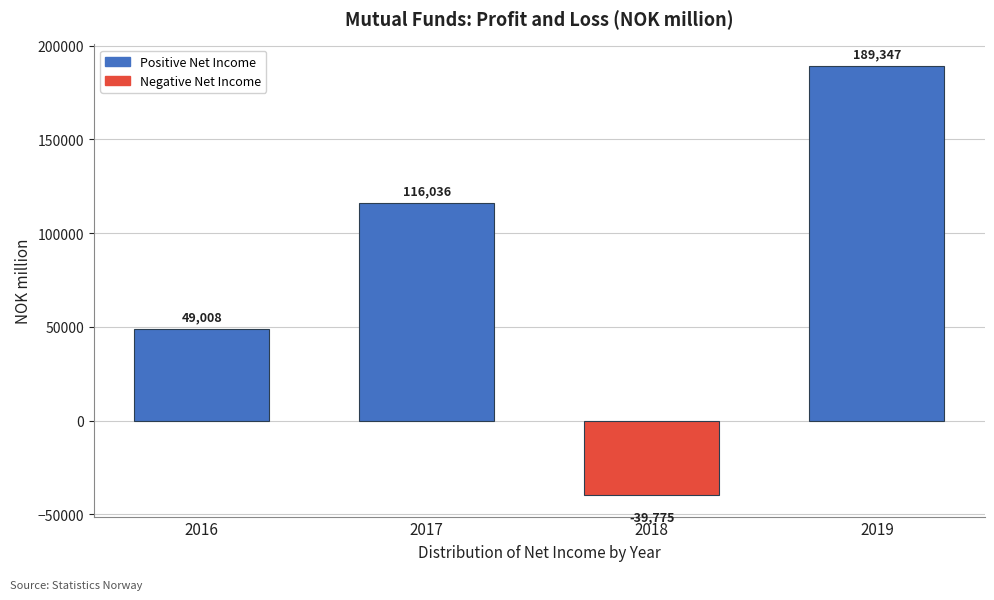

Reading left to right, list all the values displayed in this chart.

2016=49008	2017=116036	2018=-39775	2019=189347